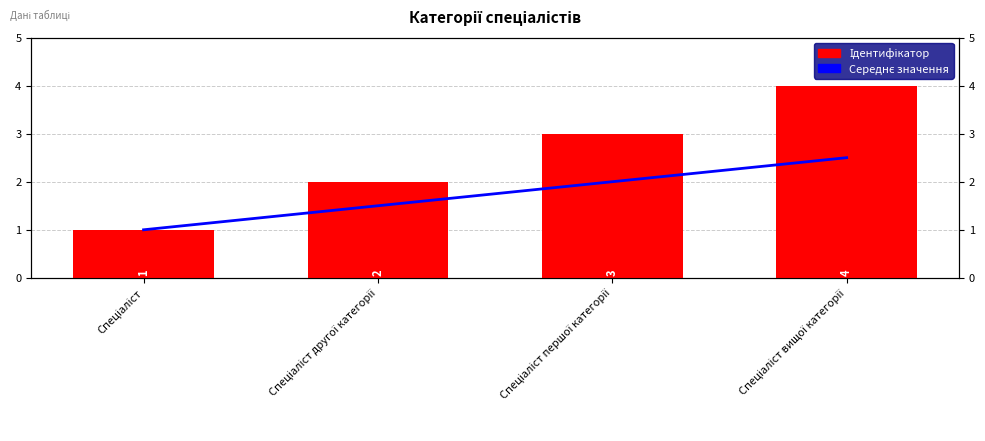

How many values in the Ідентифікатор series exceed 3?

1